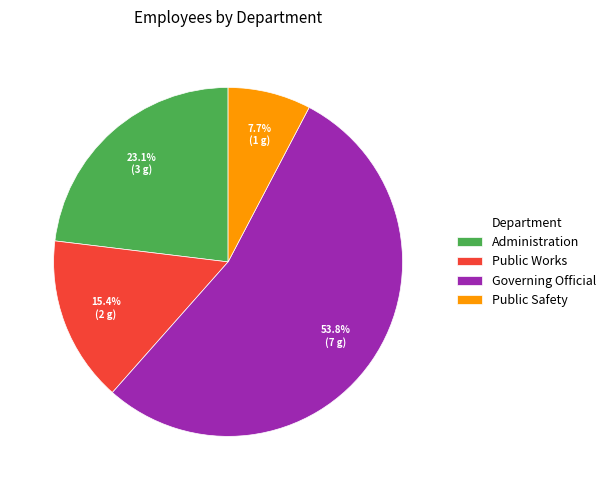

To the nearest percent, what is the difference between the largest and smallest slice percentages?

46%